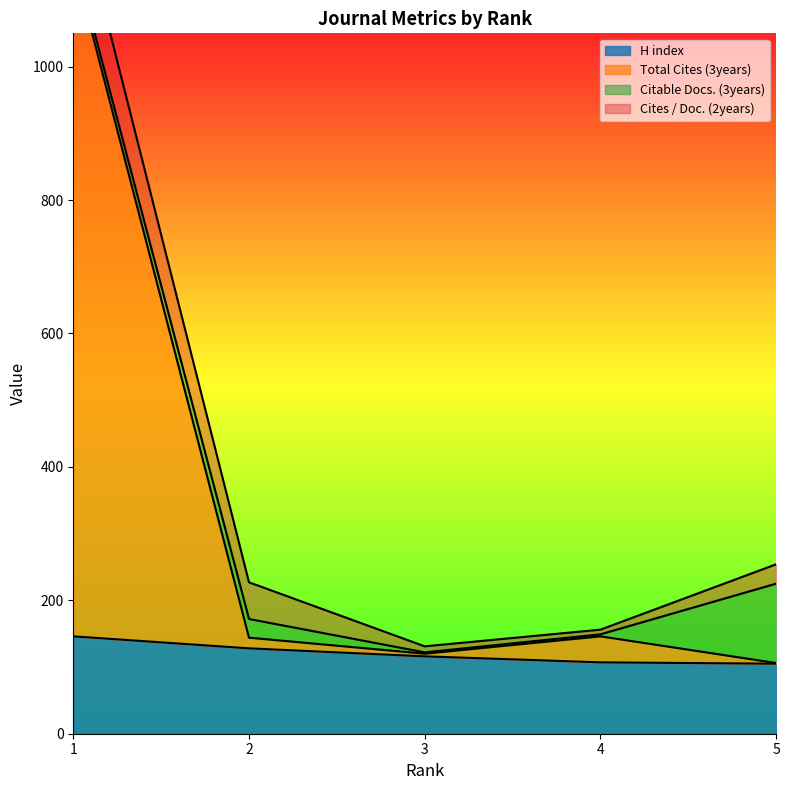

What is the difference between the maximum and minimum values in the H index series?

41